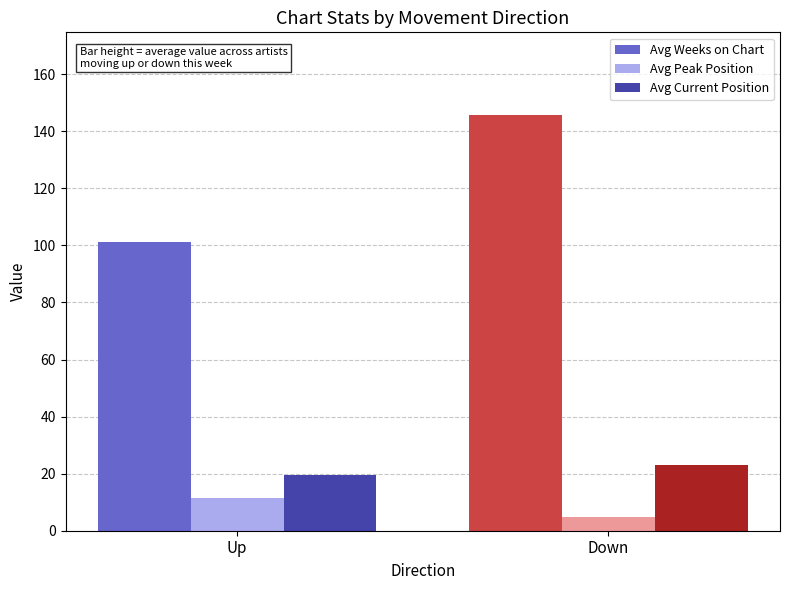

What is the label of the 1st bar from the right?

Down